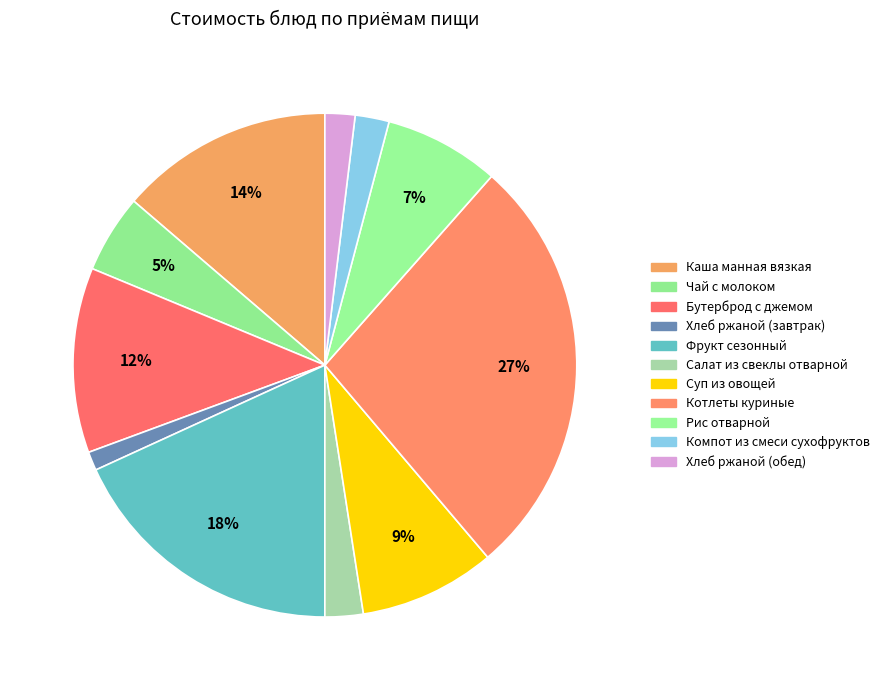

Is it true that Хлеб ржаной (завтрак) is 1% of the pie?

True